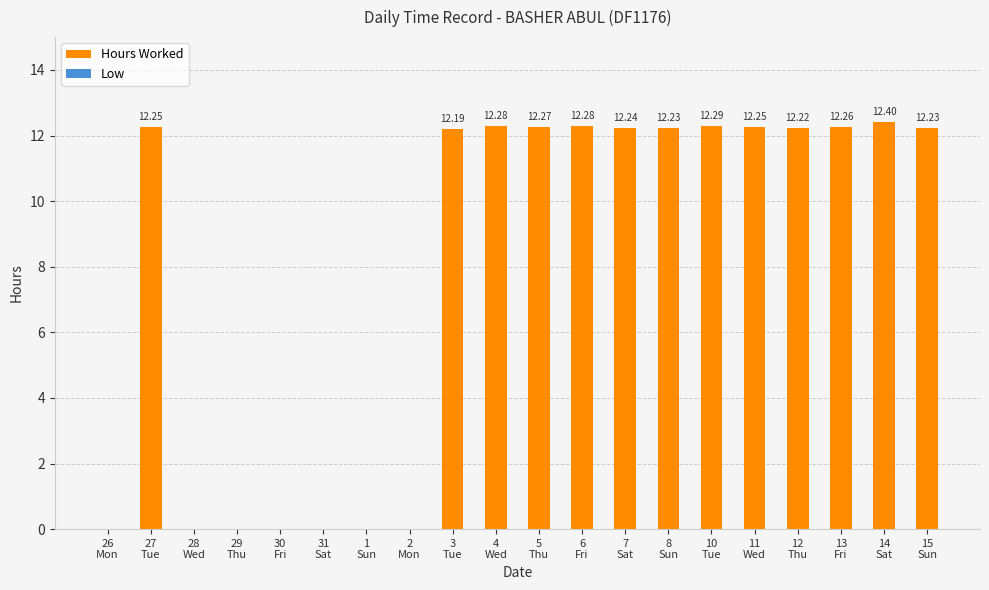

What is the greatest value displayed?

12.4